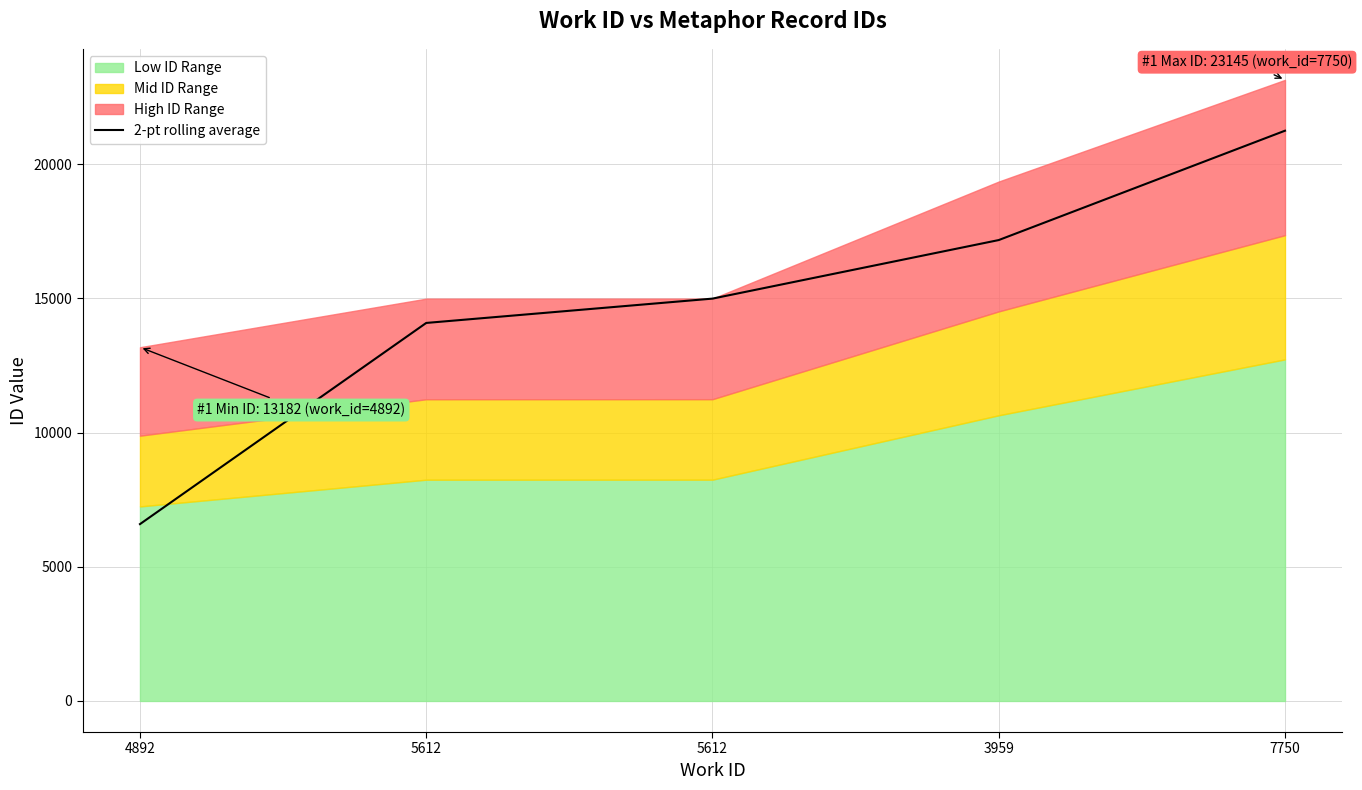

Which label corresponds to the smallest value in the chart?

4892